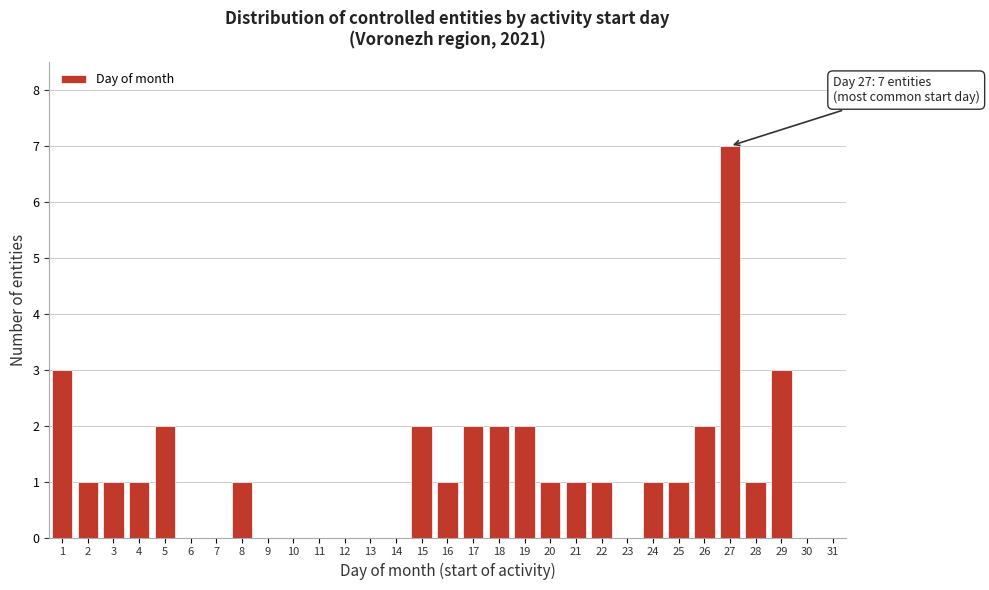

The value at 11 is 4. True or false?

False